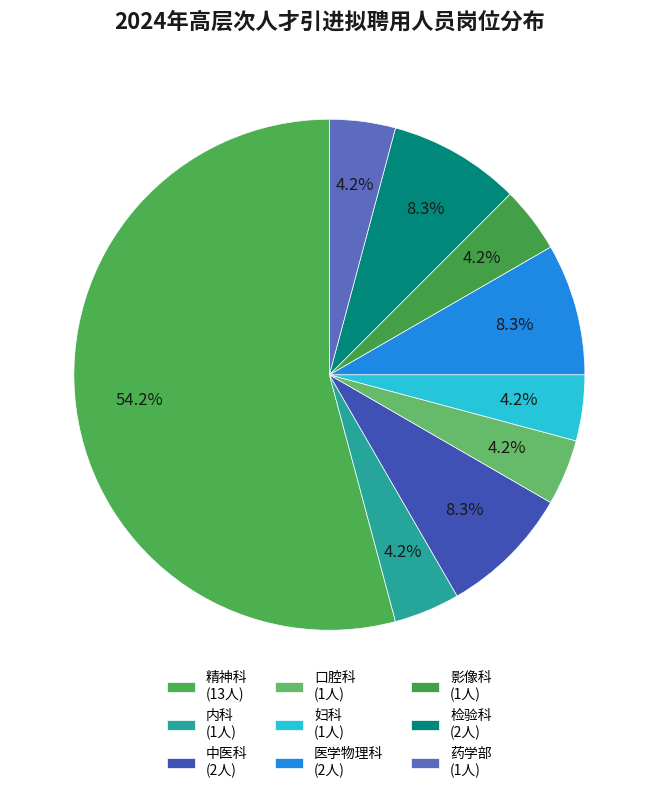

To the nearest percent, what is the average slice percentage?

11%